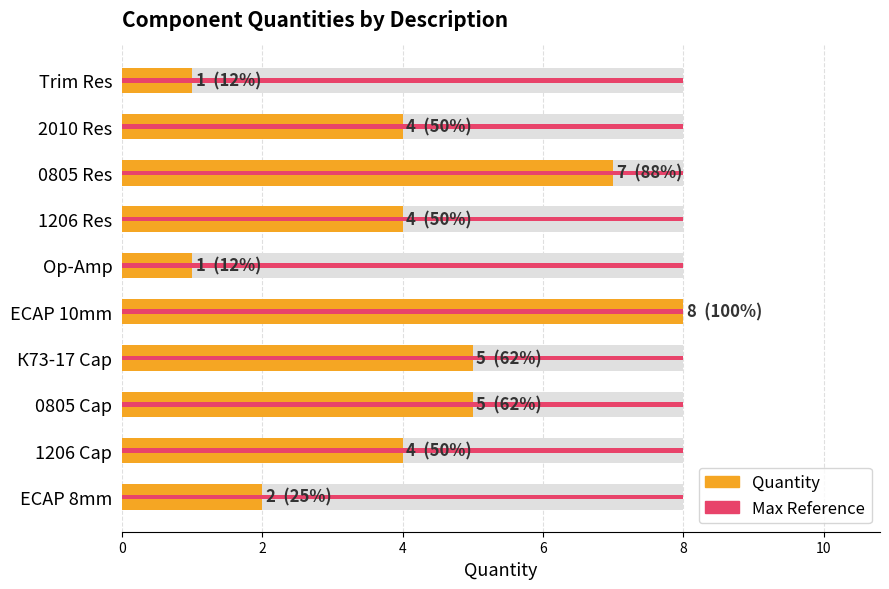

How many groups of bars are there?

10